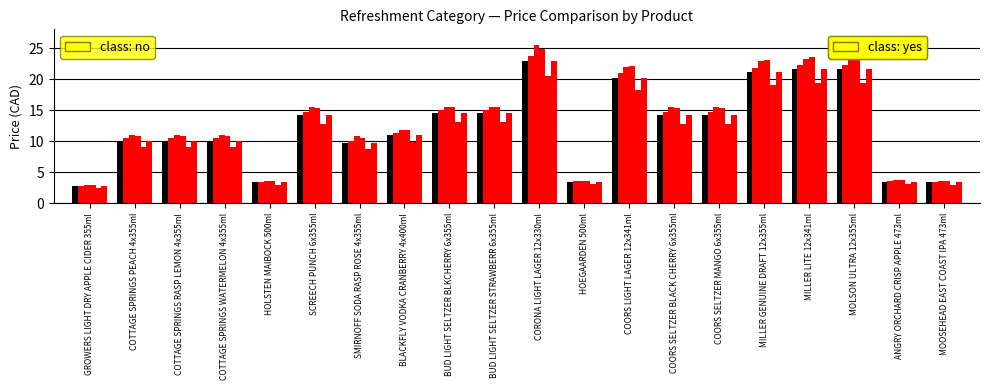

What is the total value across all series at BLACKFLY VODKA CRANBERRY 4x400ml?

66.6